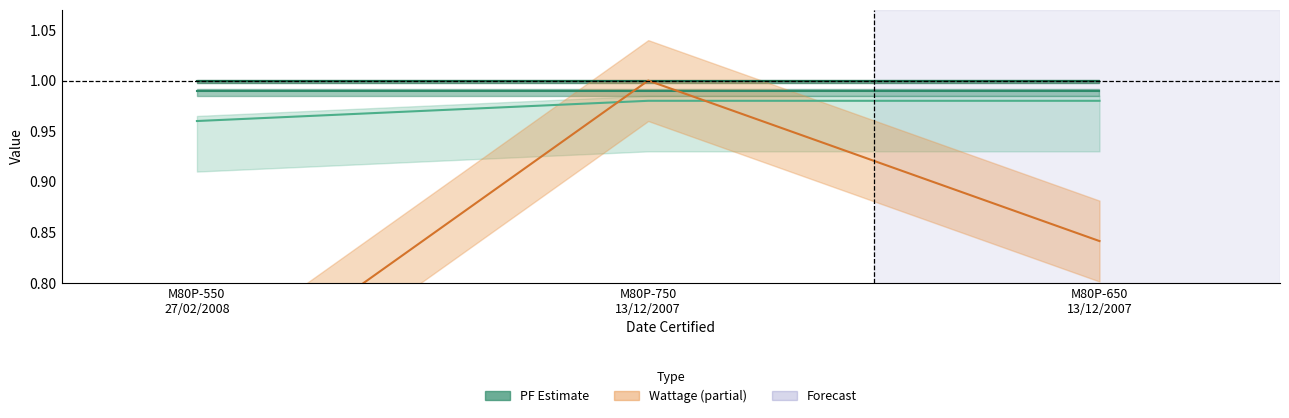

At how many categories does at least one series exceed 0?

3